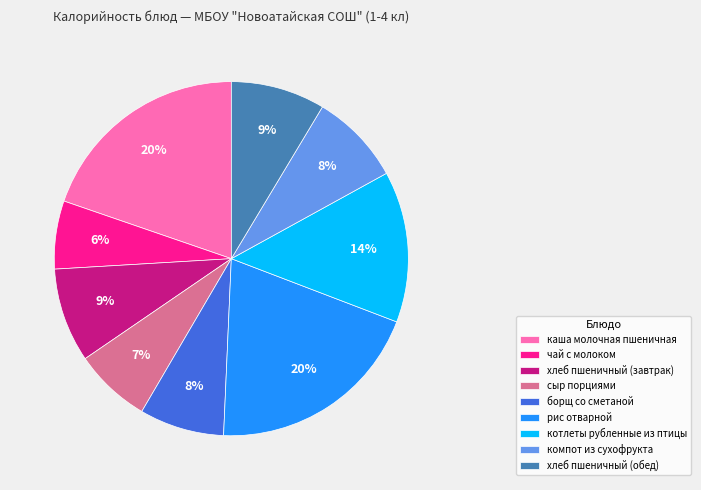

To the nearest percent, what is the difference between the хлеб пшеничный (завтрак) and сыр порциями slice percentages?

2%